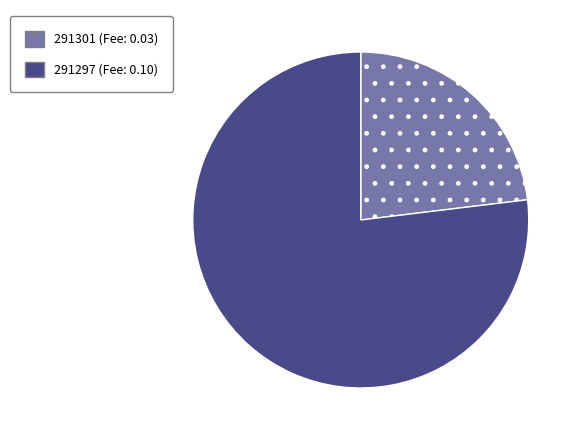

What is the ratio of the value at 291301 (Fee: 0.03) to the value at 291297 (Fee: 0.10)?

0.3